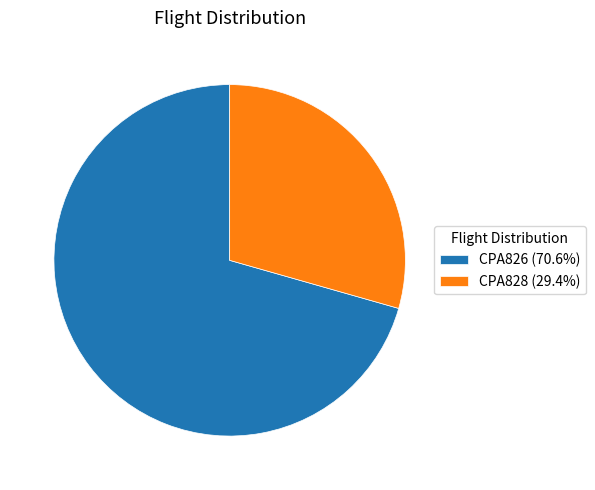

Does CPA828 (29.4%) represent more than half of the total?

No